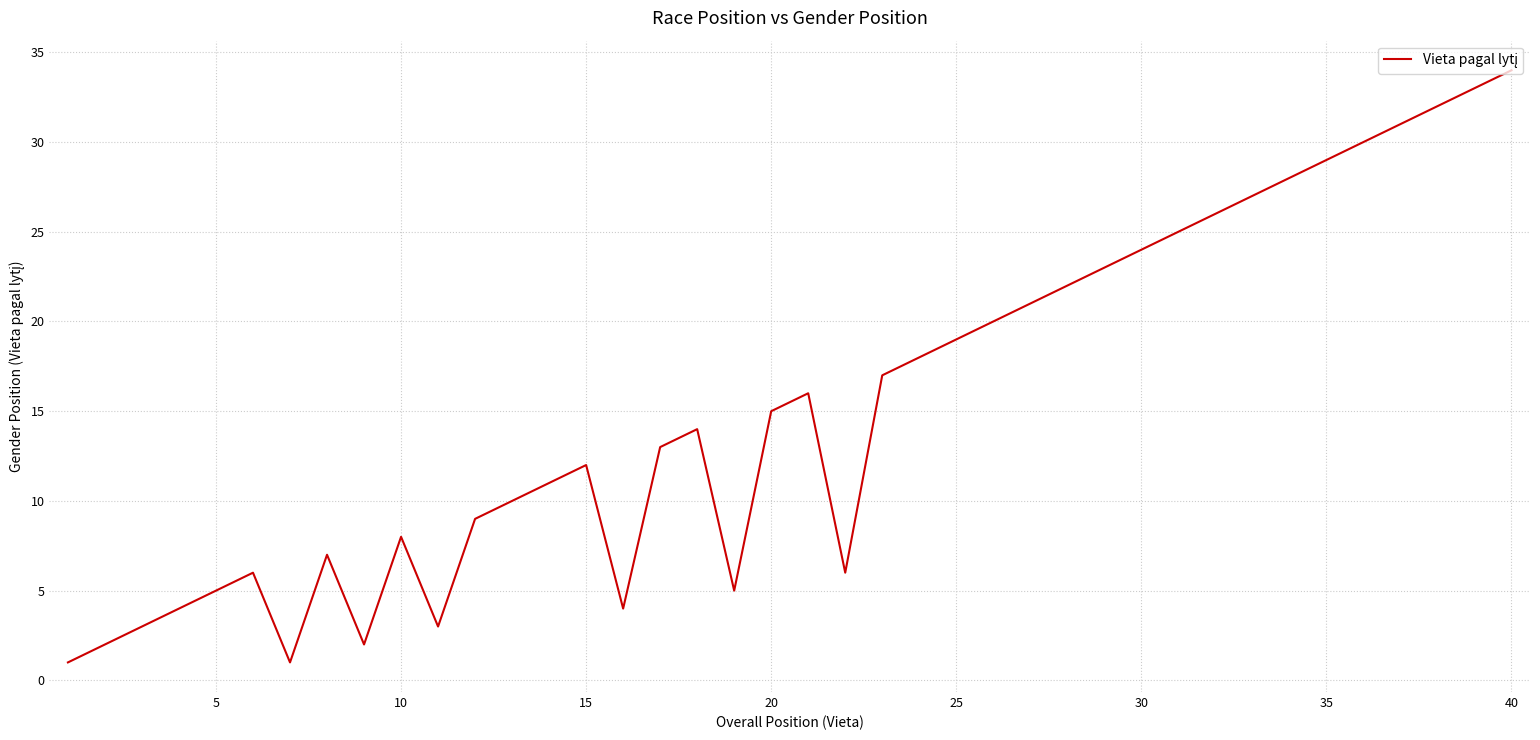

What is the difference between the maximum and minimum values?

33